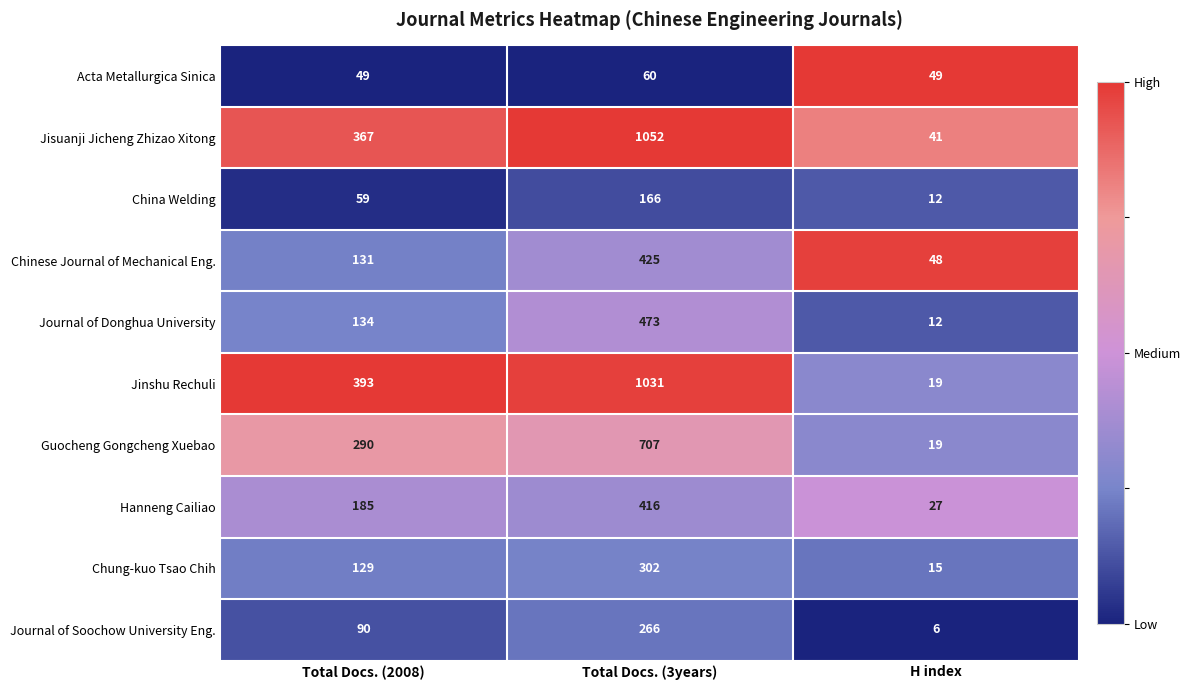

Is the value of Journal of Soochow University Eng. at H index greater than the value of Chung-kuo Tsao Chih at Total Docs. (2008)?

No